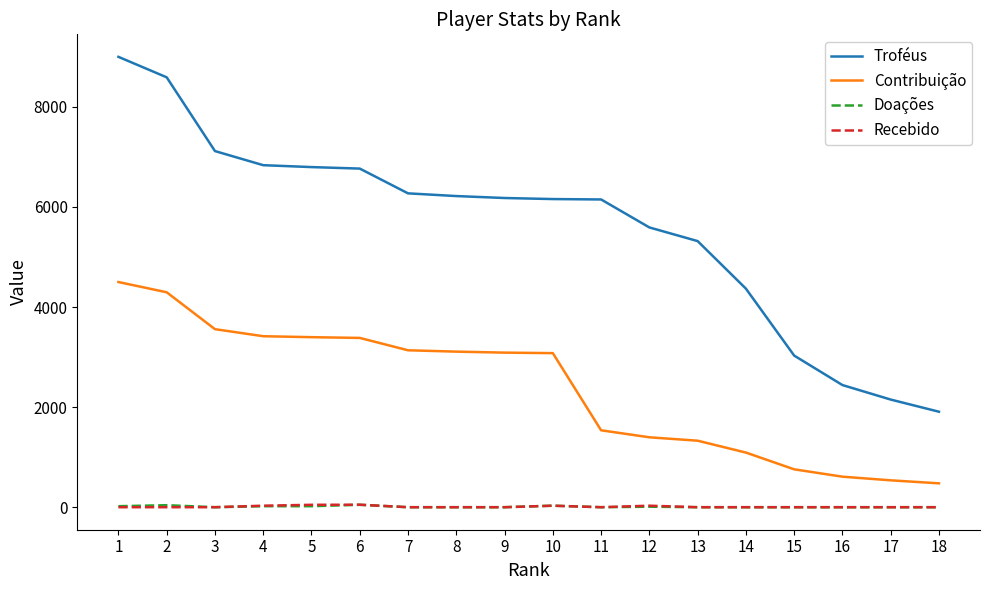

Is the value of Recebido at 5 greater than the value of Contribuição at 2?

No